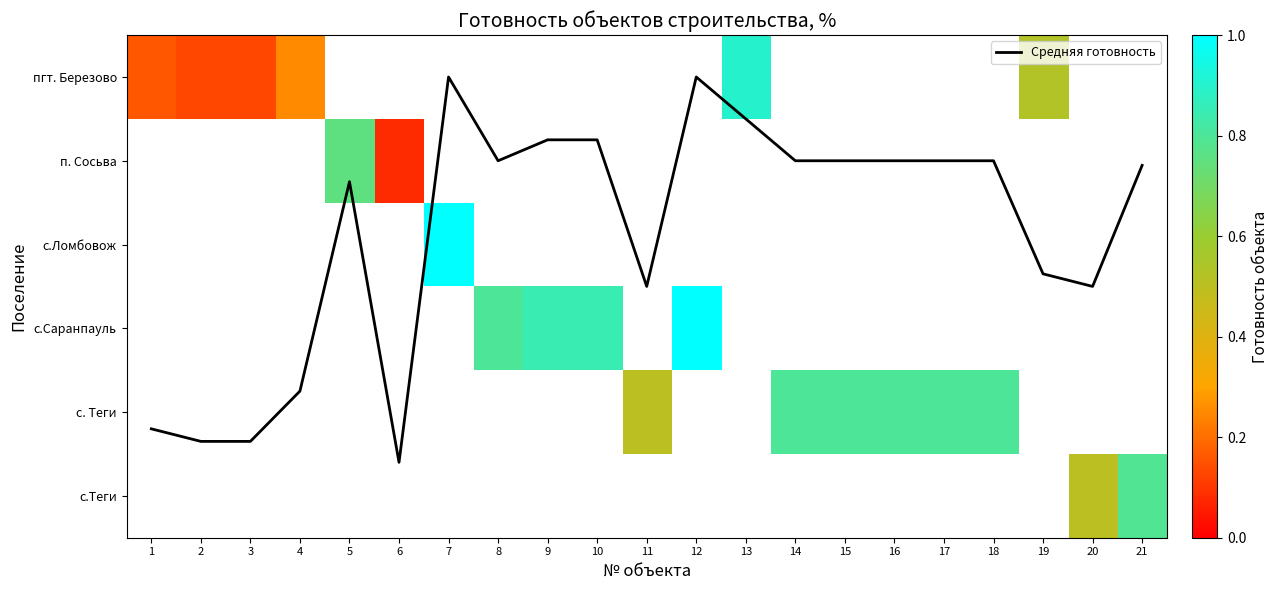

True or false: Средняя готовность has a value of 1.8 at 17.

False